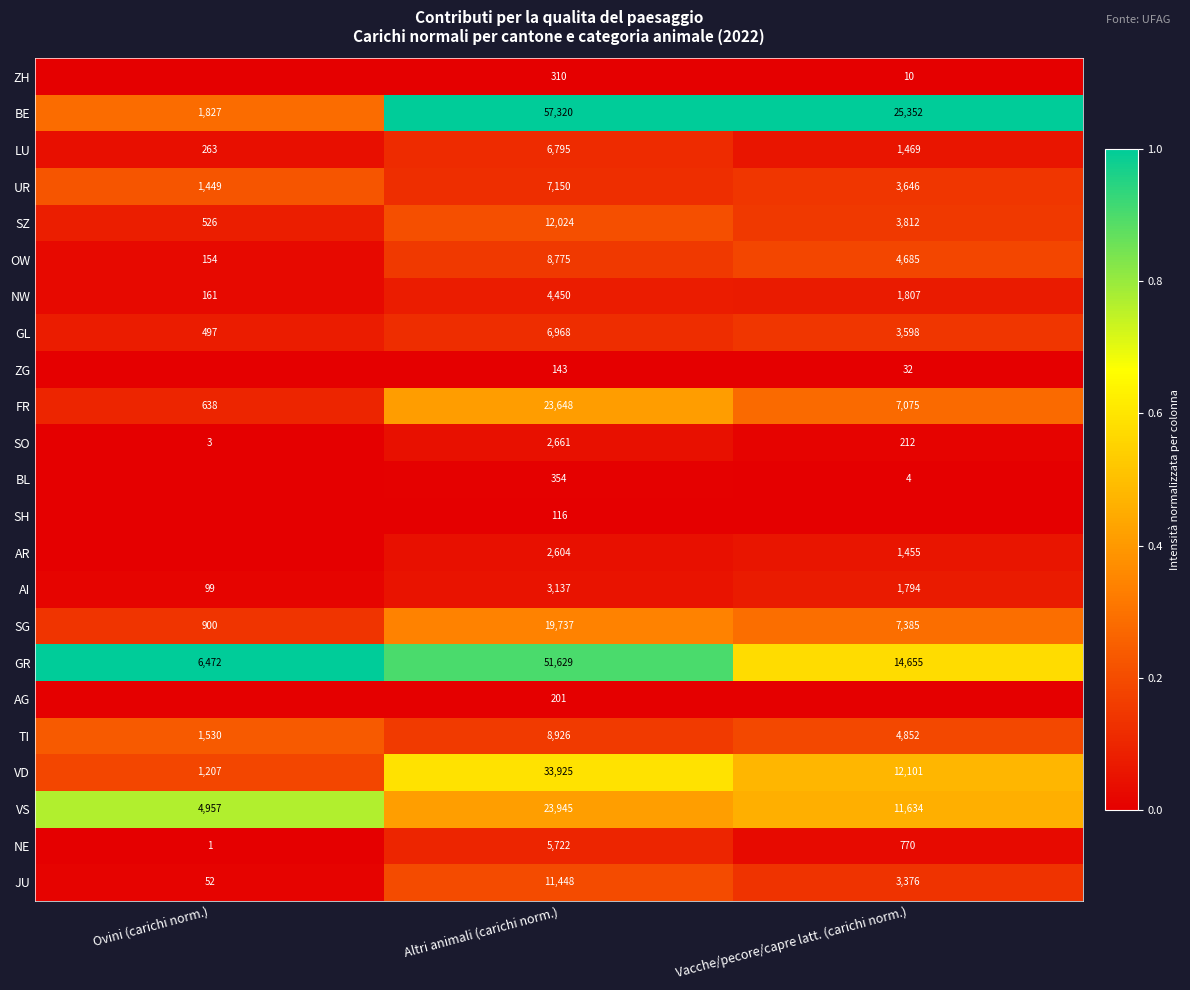

At Altri animali (carichi norm.), list the series in order from largest to smallest.

BE, GR, VD, VS, FR, SG, SZ, JU, TI, OW, UR, GL, LU, NE, NW, AI, SO, AR, BL, ZH, AG, ZG, SH